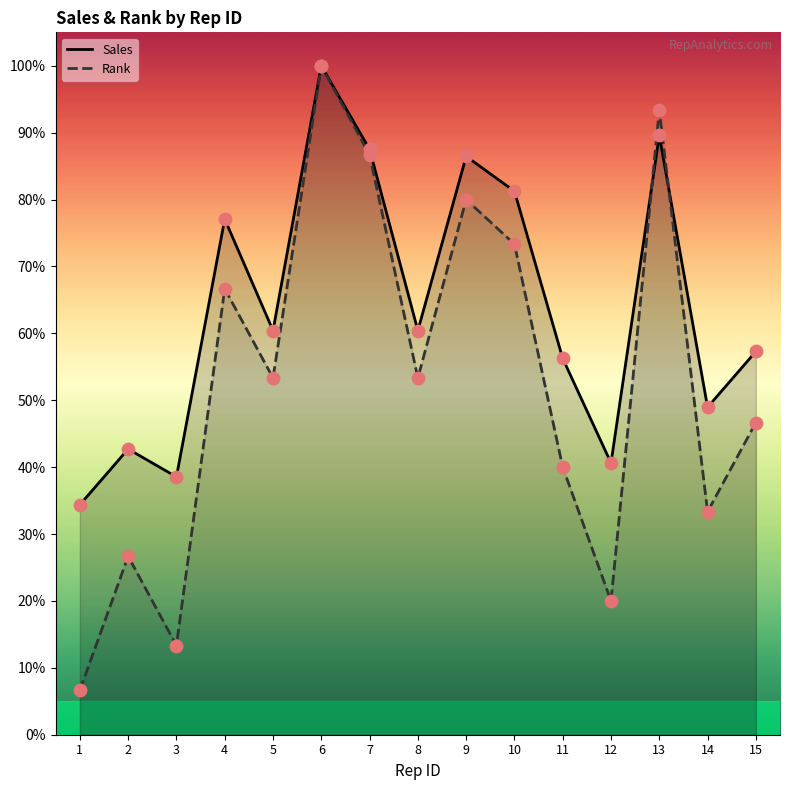

What is the total value across all series at 6?

200.0